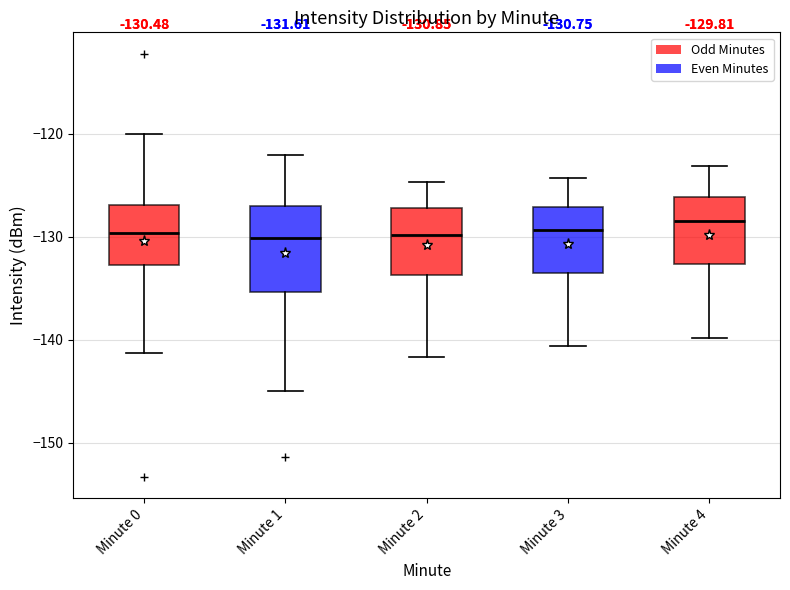

Which box is the tallest, from its lower edge to its upper edge?

Minute 1